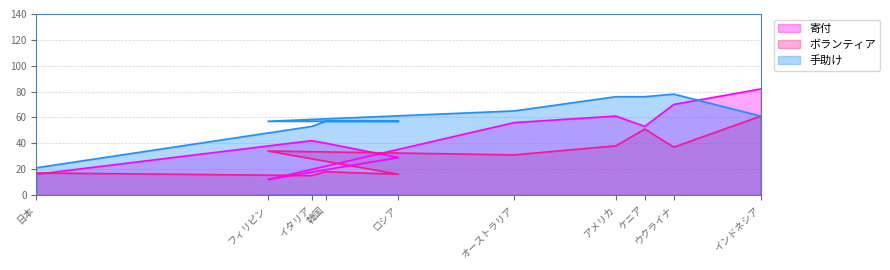

True or false: ボランティア has a value of 22 at ロシア.

False